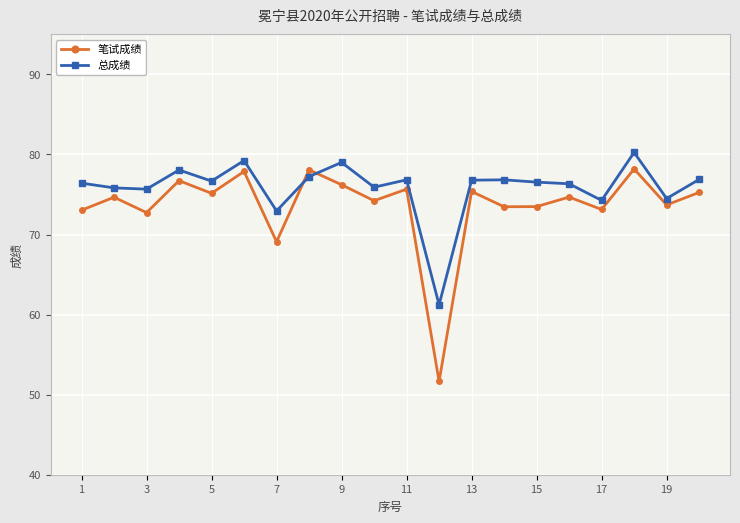

How many interior local peaks does the 笔试成绩 series have?

8